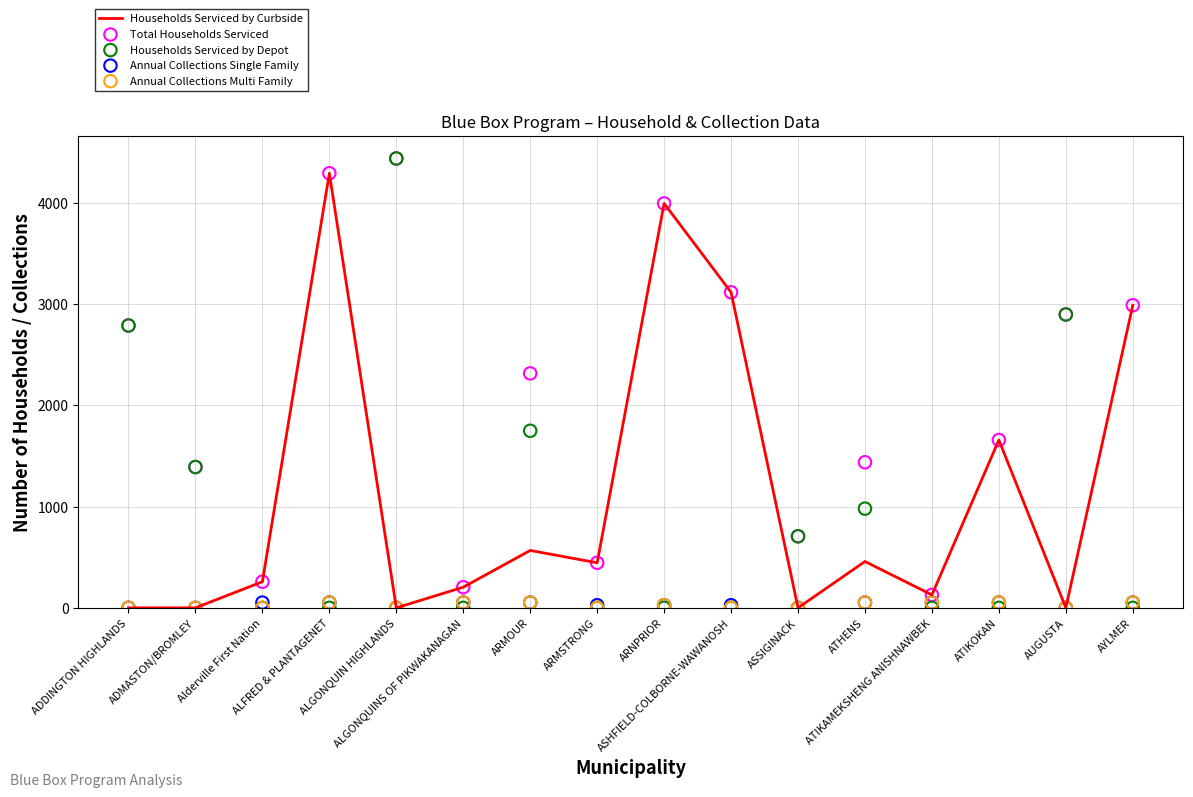

Which series has the largest total across all categories?

Total Households Serviced